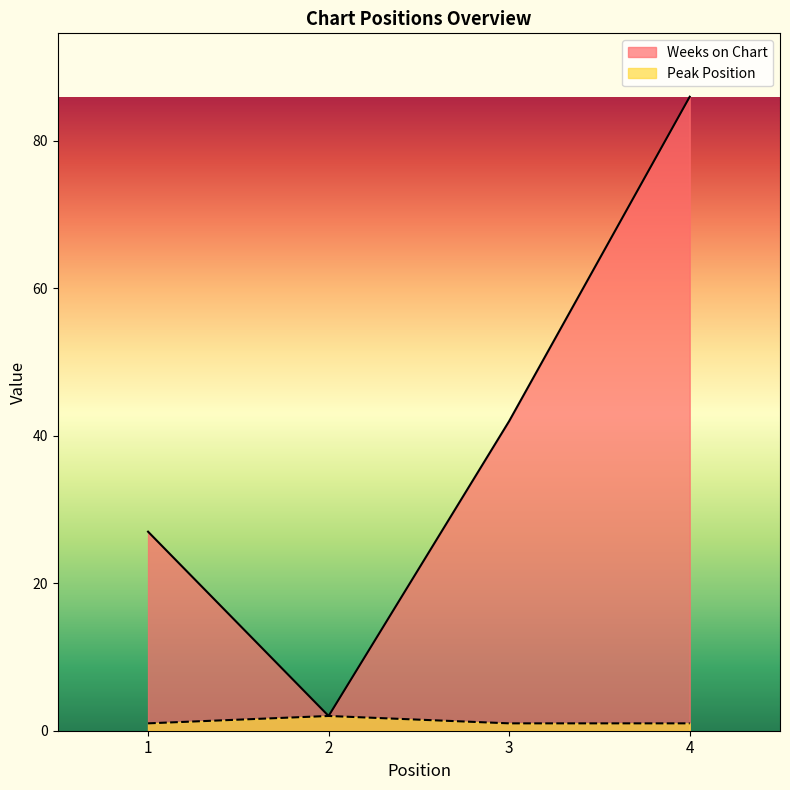

What is the total value across all series at 4?

87